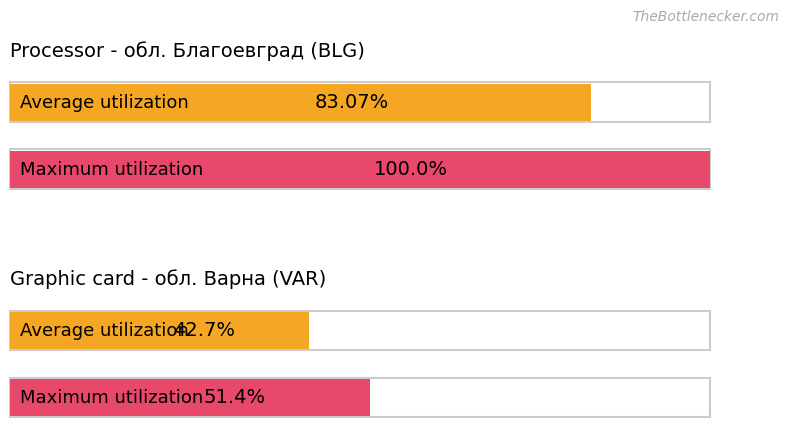

What position from the right is обл. Благоевград?

2